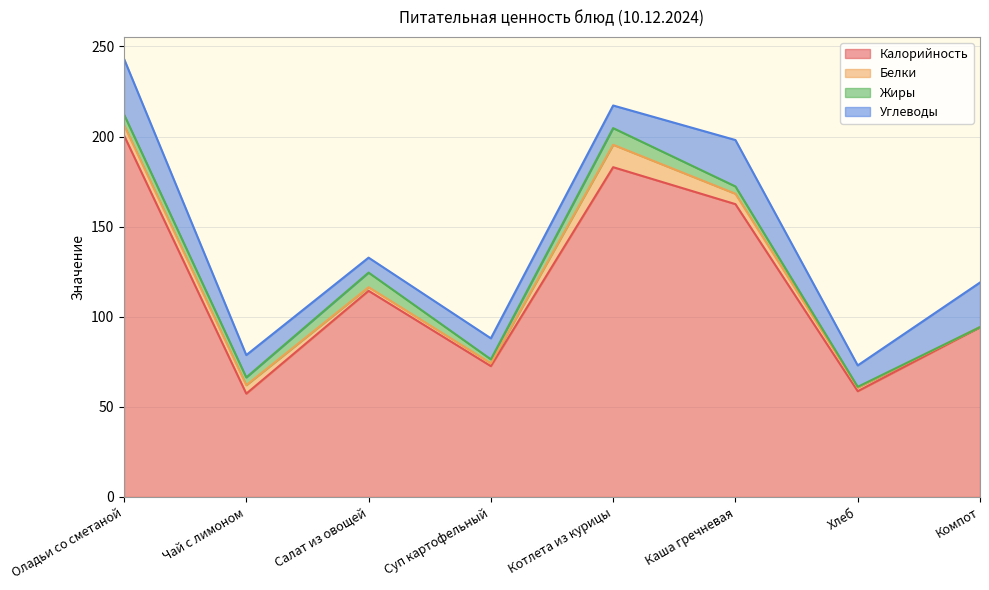

Is the value of Белки at Оладьи со сметаной greater than the value of Углеводы at Хлеб?

No